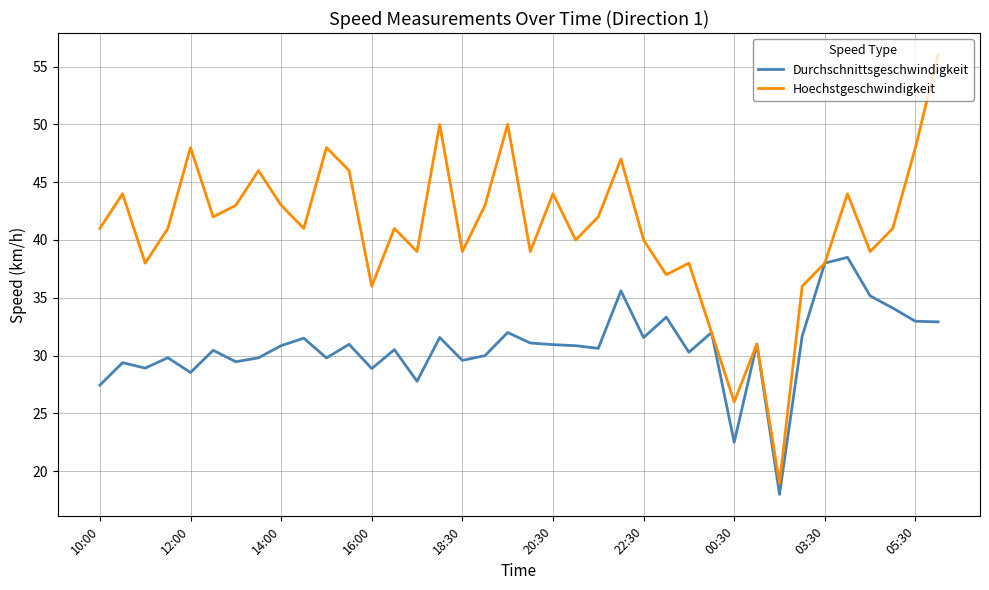

What is the lowest value of the Hoechstgeschwindigkeit series?

19.0